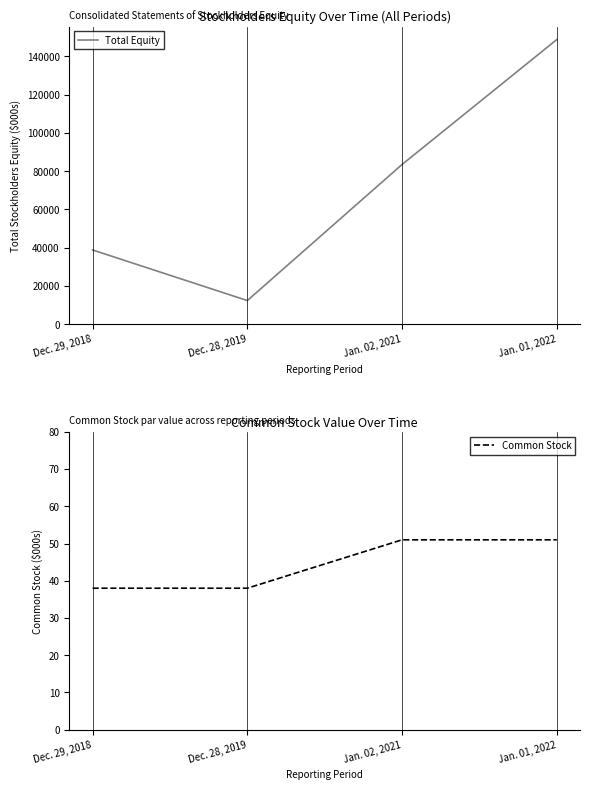

What is the difference between the maximum and minimum values in the Common Stock series?

13